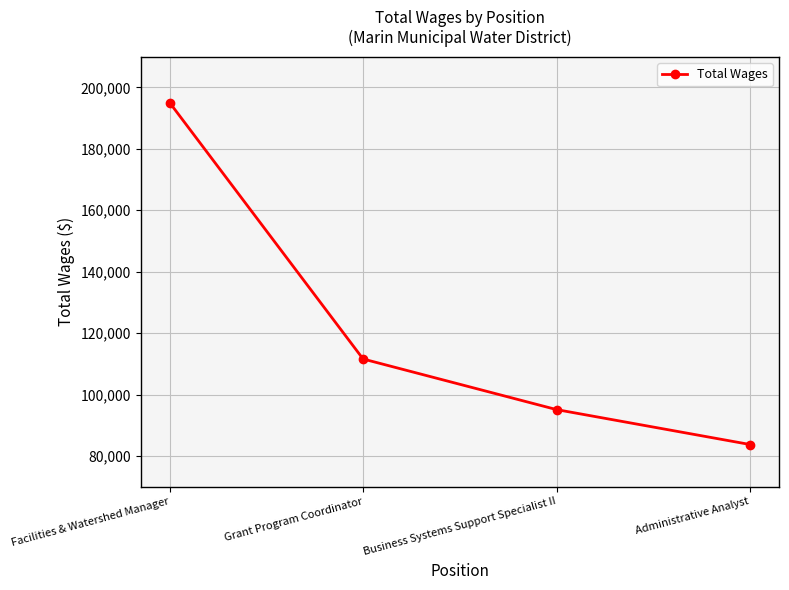

True or false: the data shows 152613 at Grant Program Coordinator.

False